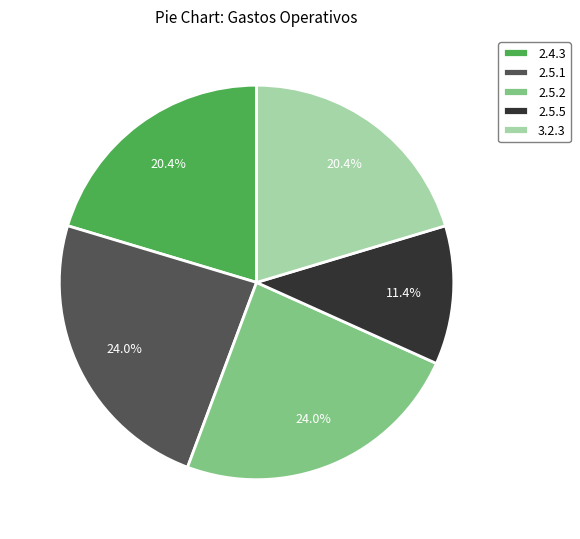

What is the ratio of the value at 2.4.3 to the value at 2.5.5?

1.8